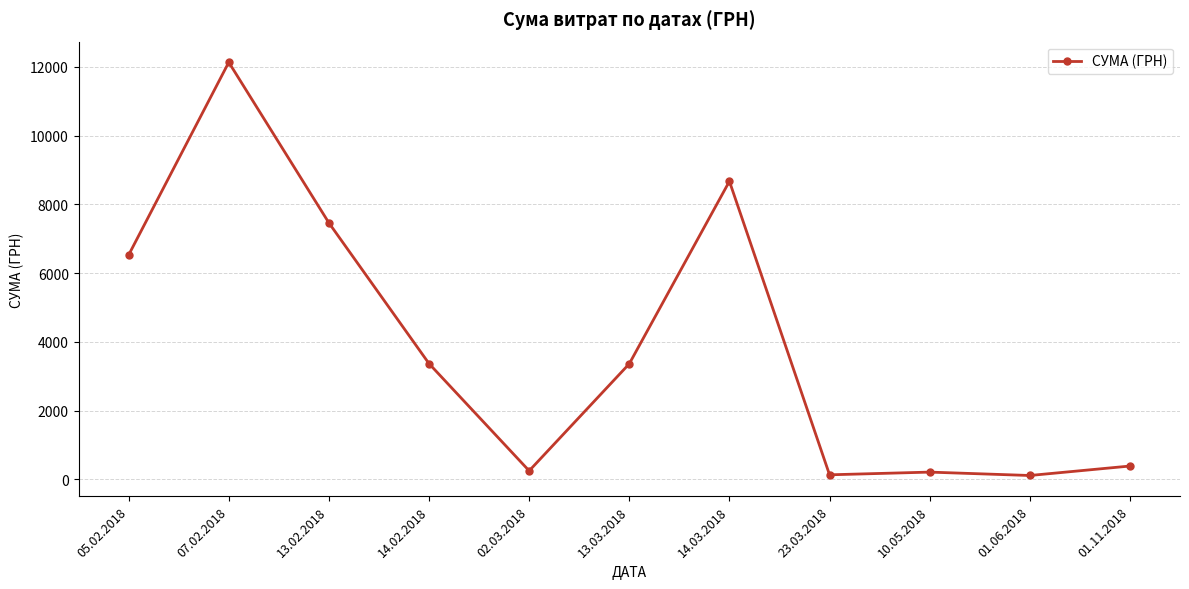

How many lines are shown in the chart?

1